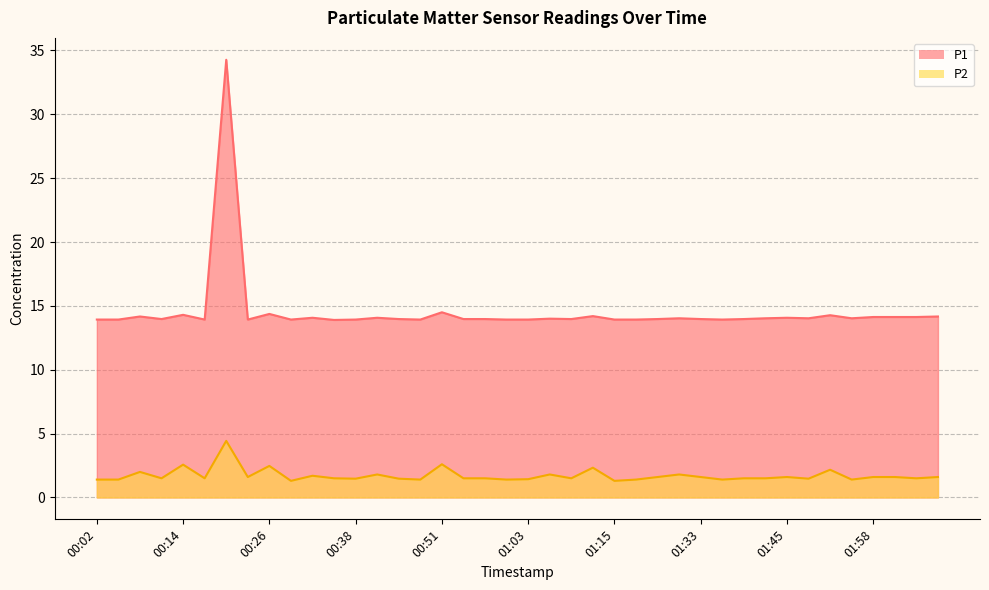

Is it true that P1 equals 8.5 at 01:27?

False